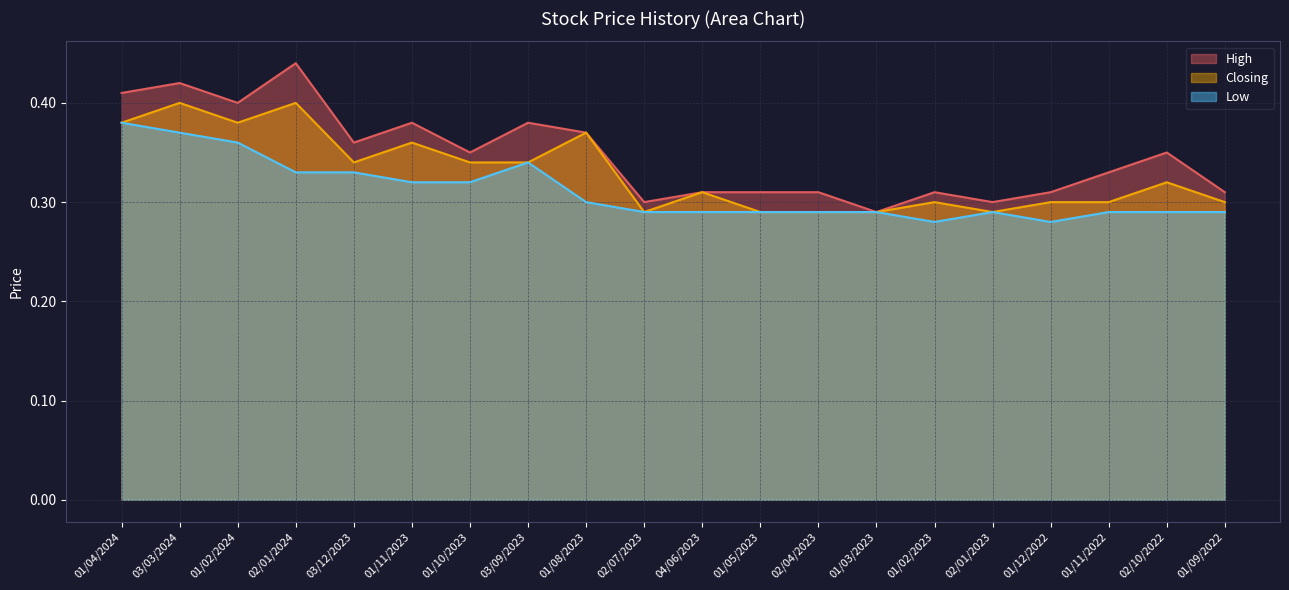

List the series in order of their peak value, lowest first.

Low, Closing, High